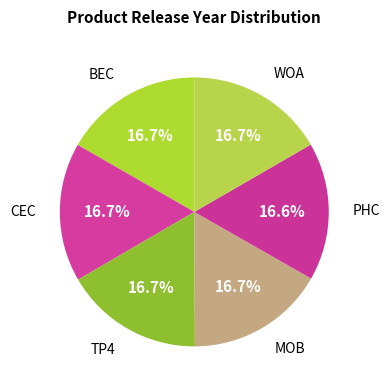

Is TP4 the majority of the pie?

No